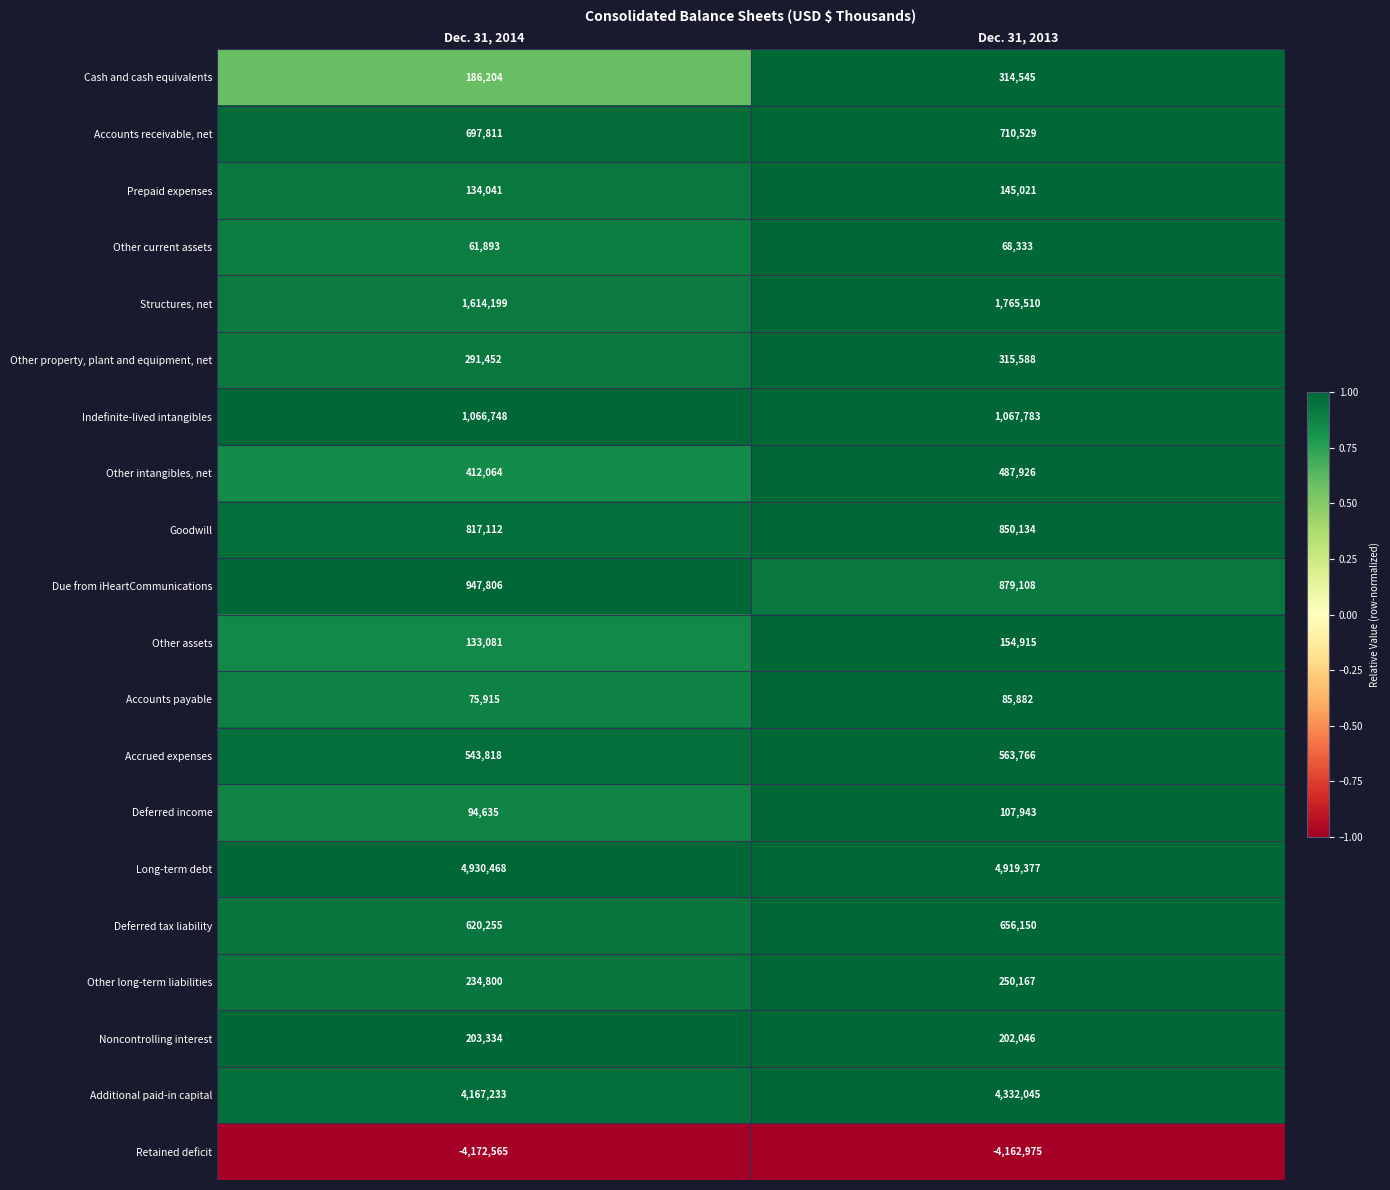

Which label corresponds to the smallest value in the chart?

Dec. 31, 2014